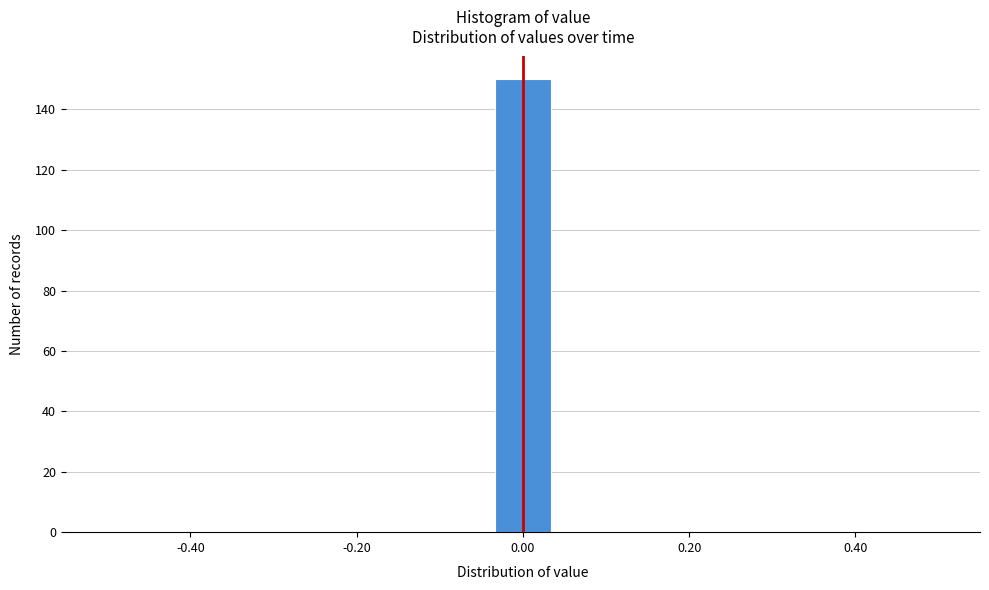

Read against the x-axis, roughly where is the centre of the tallest bar?

0.00